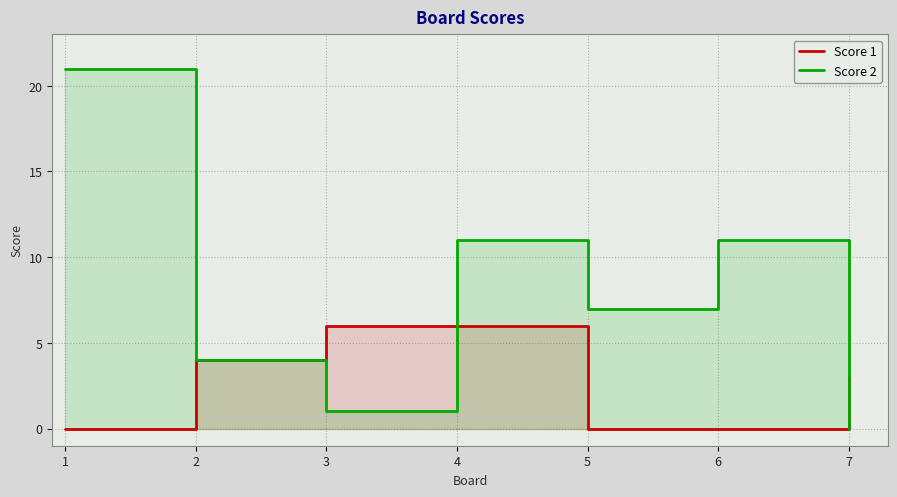

List the labels in order of Score 2 value, smallest first.

7, 3, 2, 5, 4, 6, 1